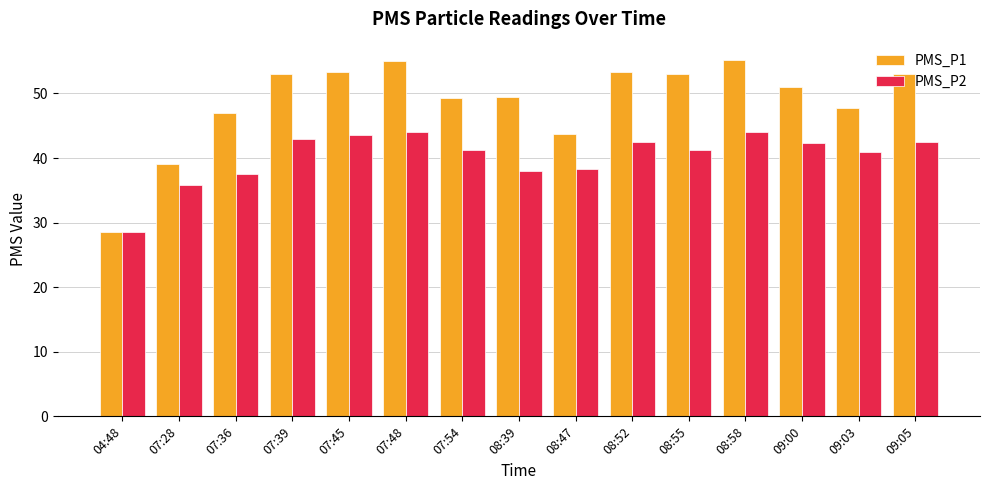

Which series has the widest spread of values?

PMS_P1